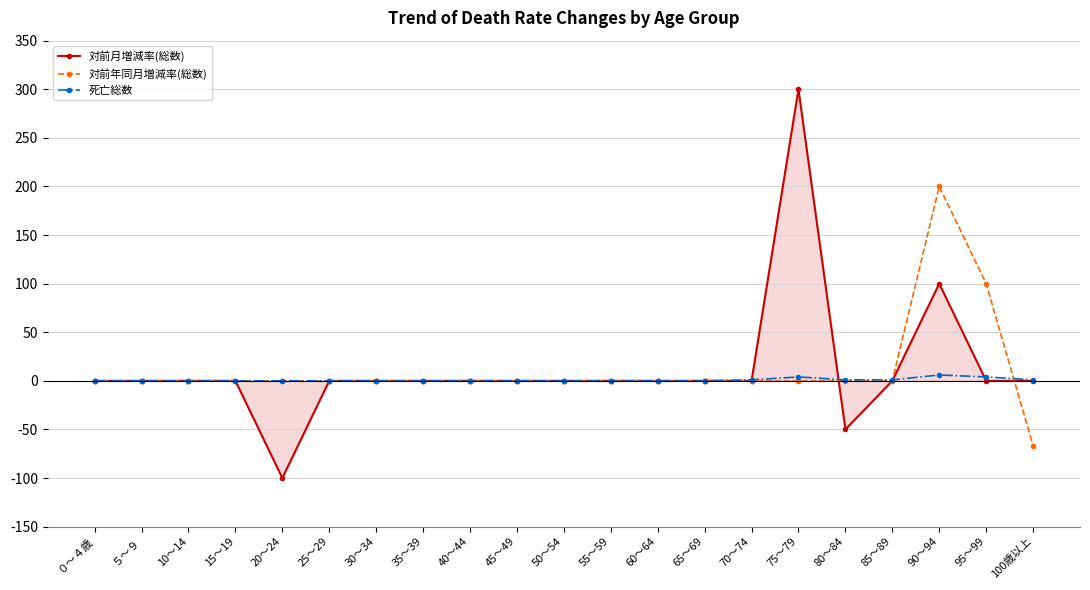

True or false: 対前年同月増減率(総数) has more than 0 points higher than both neighbors.

True